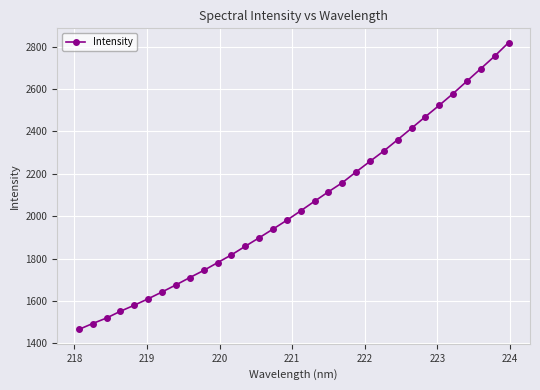

What is the smallest value displayed?

1466.1